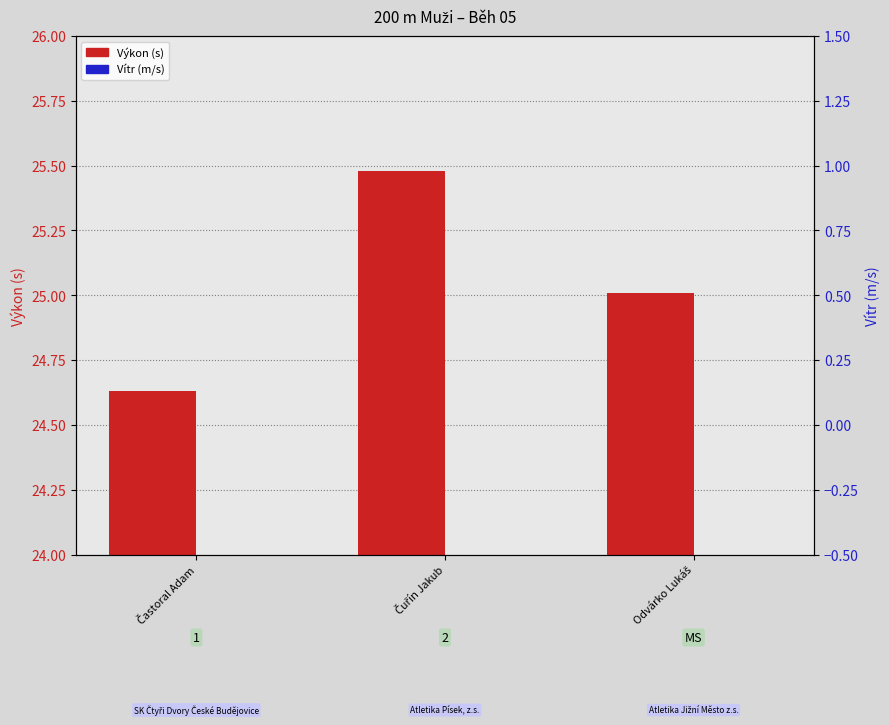

List the series in order of their overall mean, highest first.

Výkon (s), Vítr (m/s)